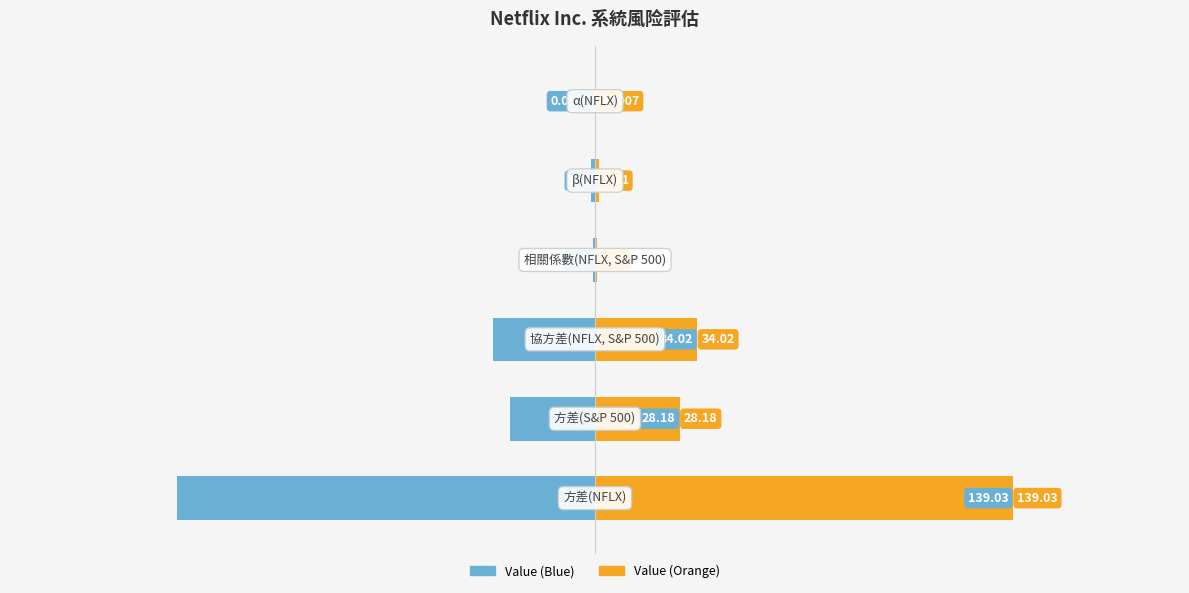

What is the difference between the second highest and second lowest values in the Value (Right) series?

33.5